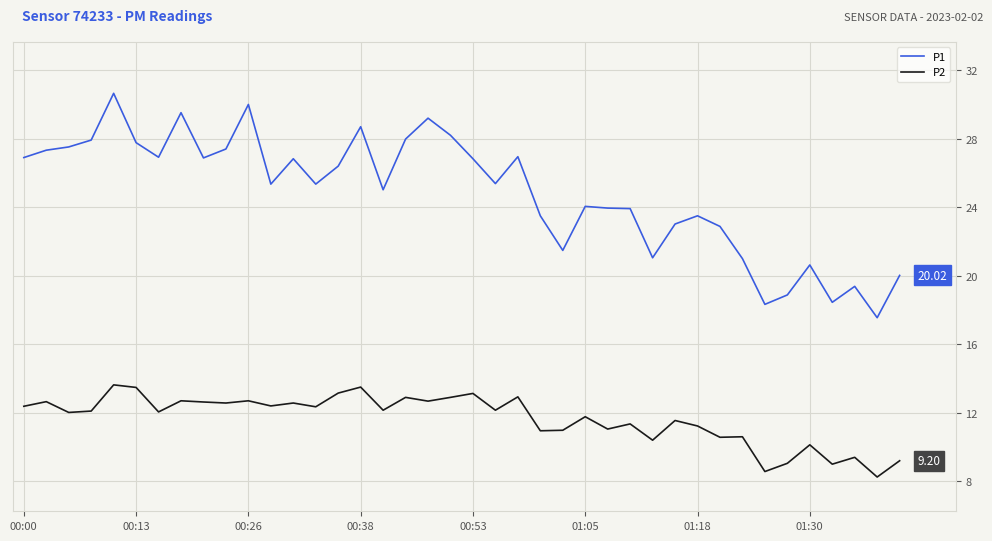

What is the difference between the maximum and minimum values in the P2 series?

5.4